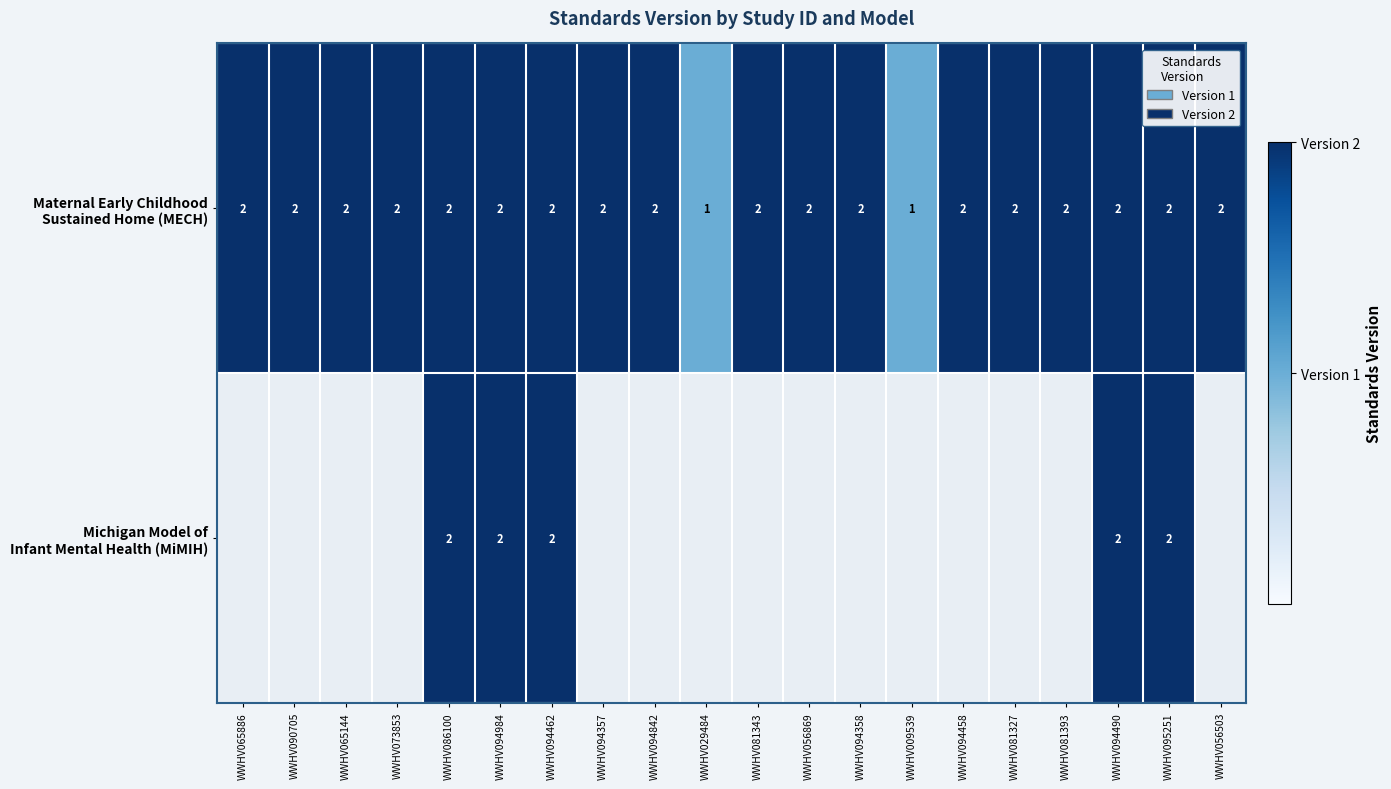

How many series are shown in this chart?

2